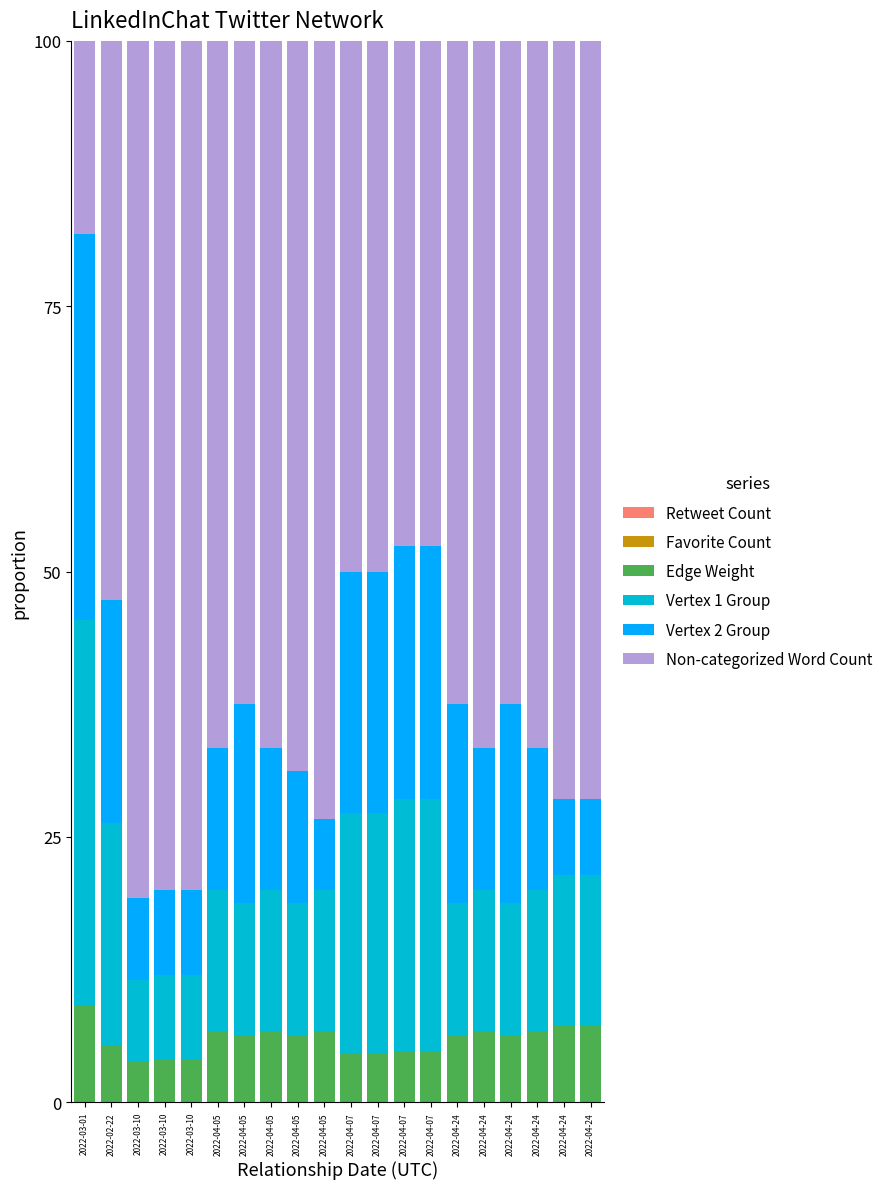

Are the bars horizontal?

No